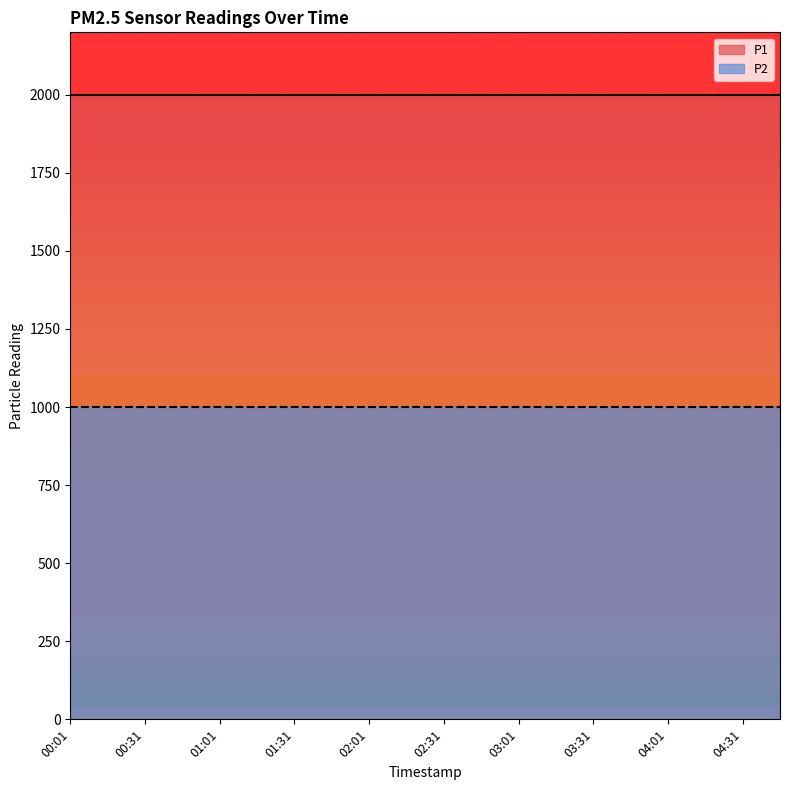

List the series in order of their overall mean, highest first.

P1, P2